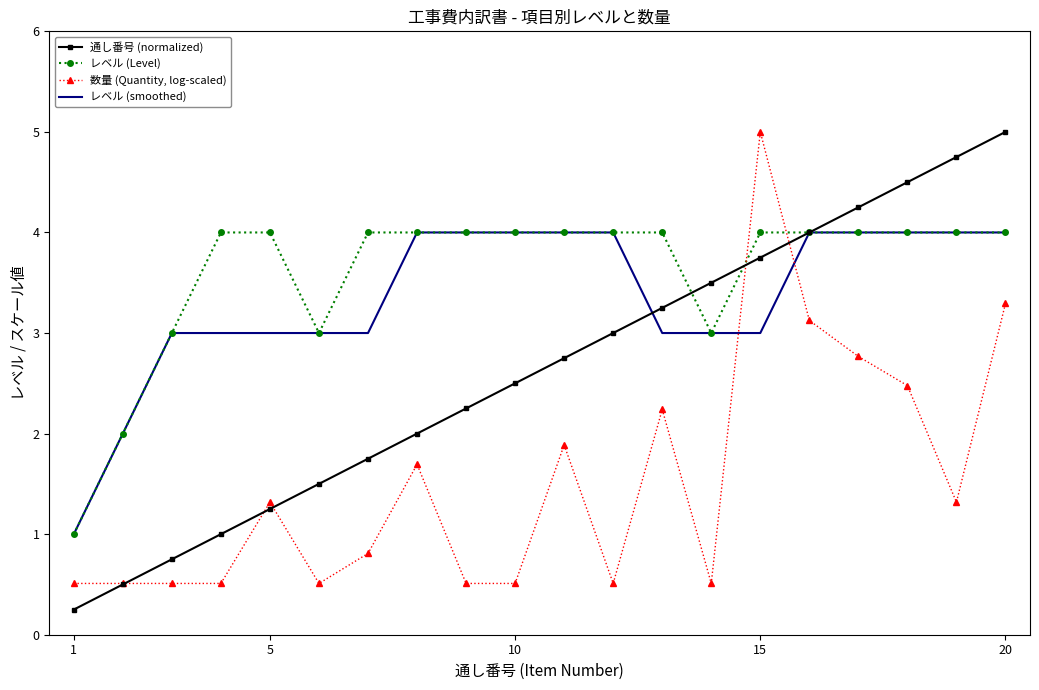

Which series has the largest total across all categories?

レベル (Level)